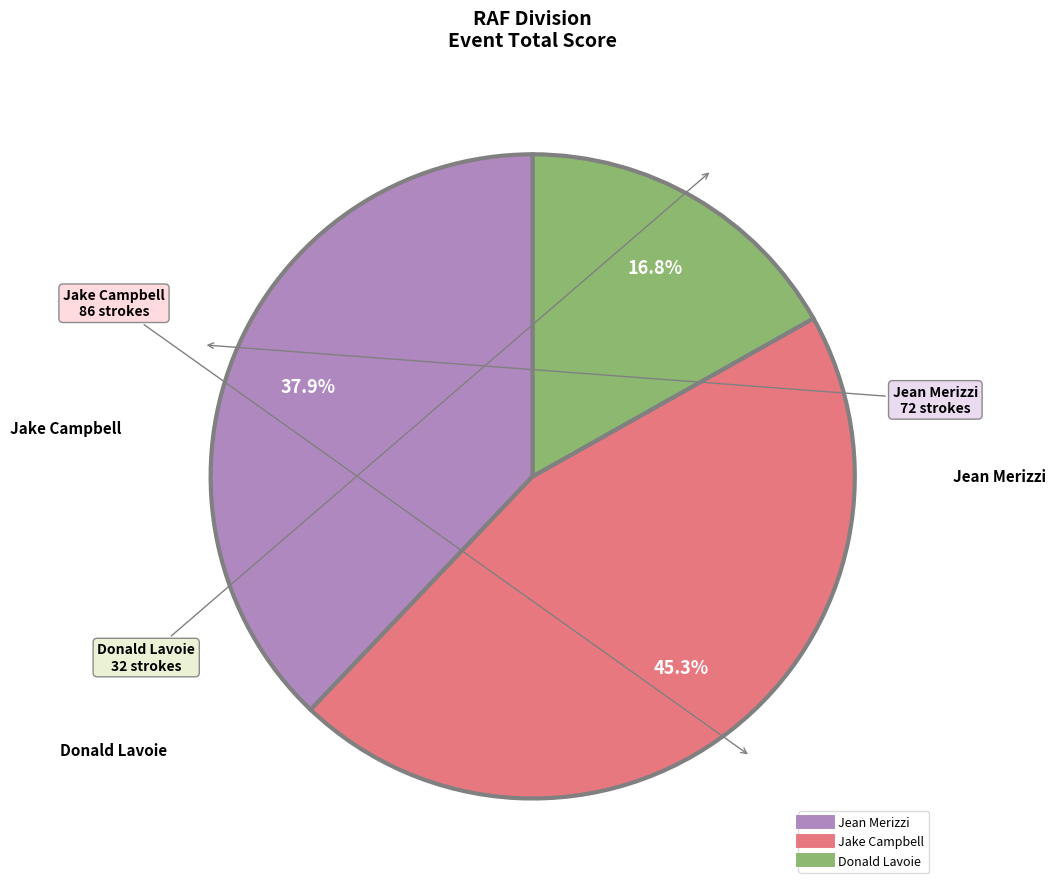

Which has a higher value, Jean Merizzi or Donald Lavoie?

Jean Merizzi